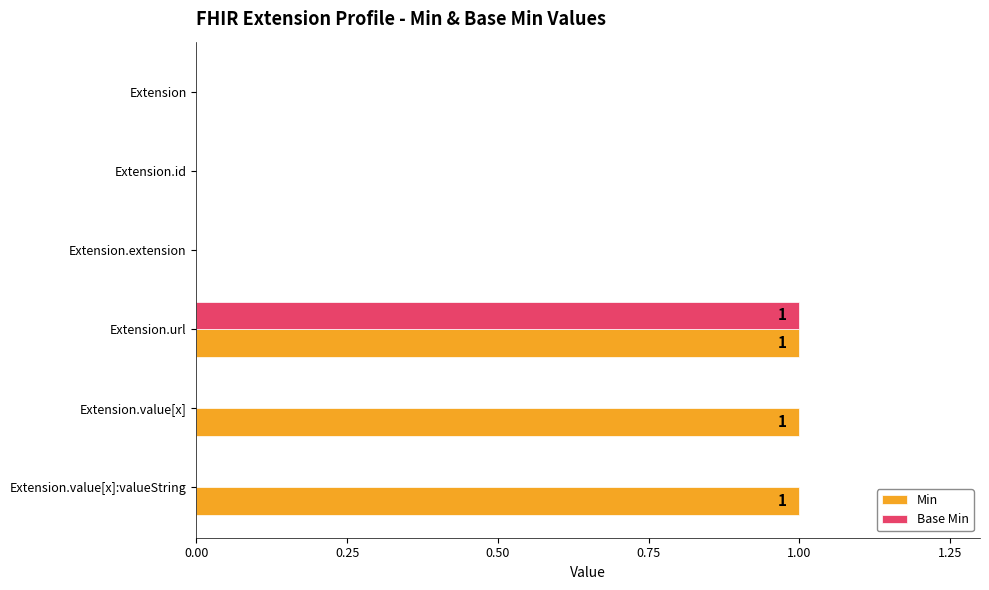

Which category has the highest value in the Base Min series?

Extension.url